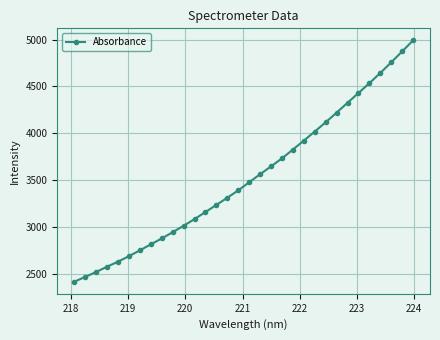

What is the difference between the maximum and minimum values?

2576.9